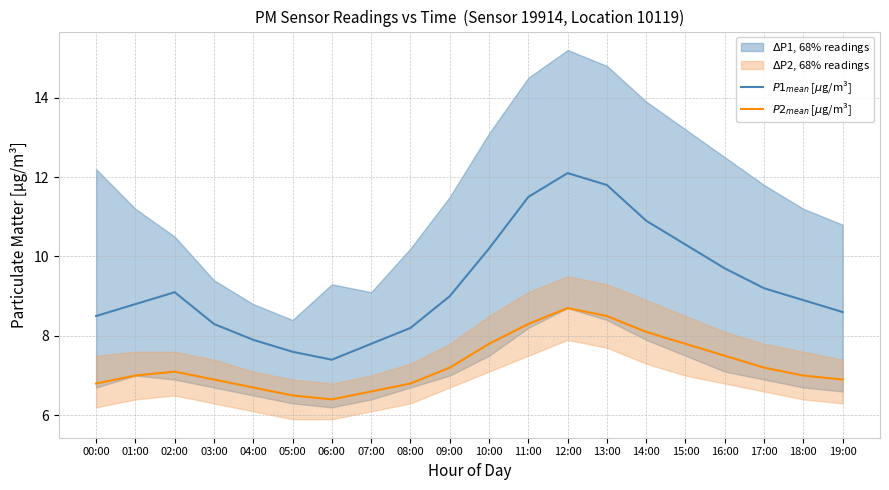

The $P1_{mean}$ [$\mu$g/m³] series shows 9.2 at 17:00. True or false?

True